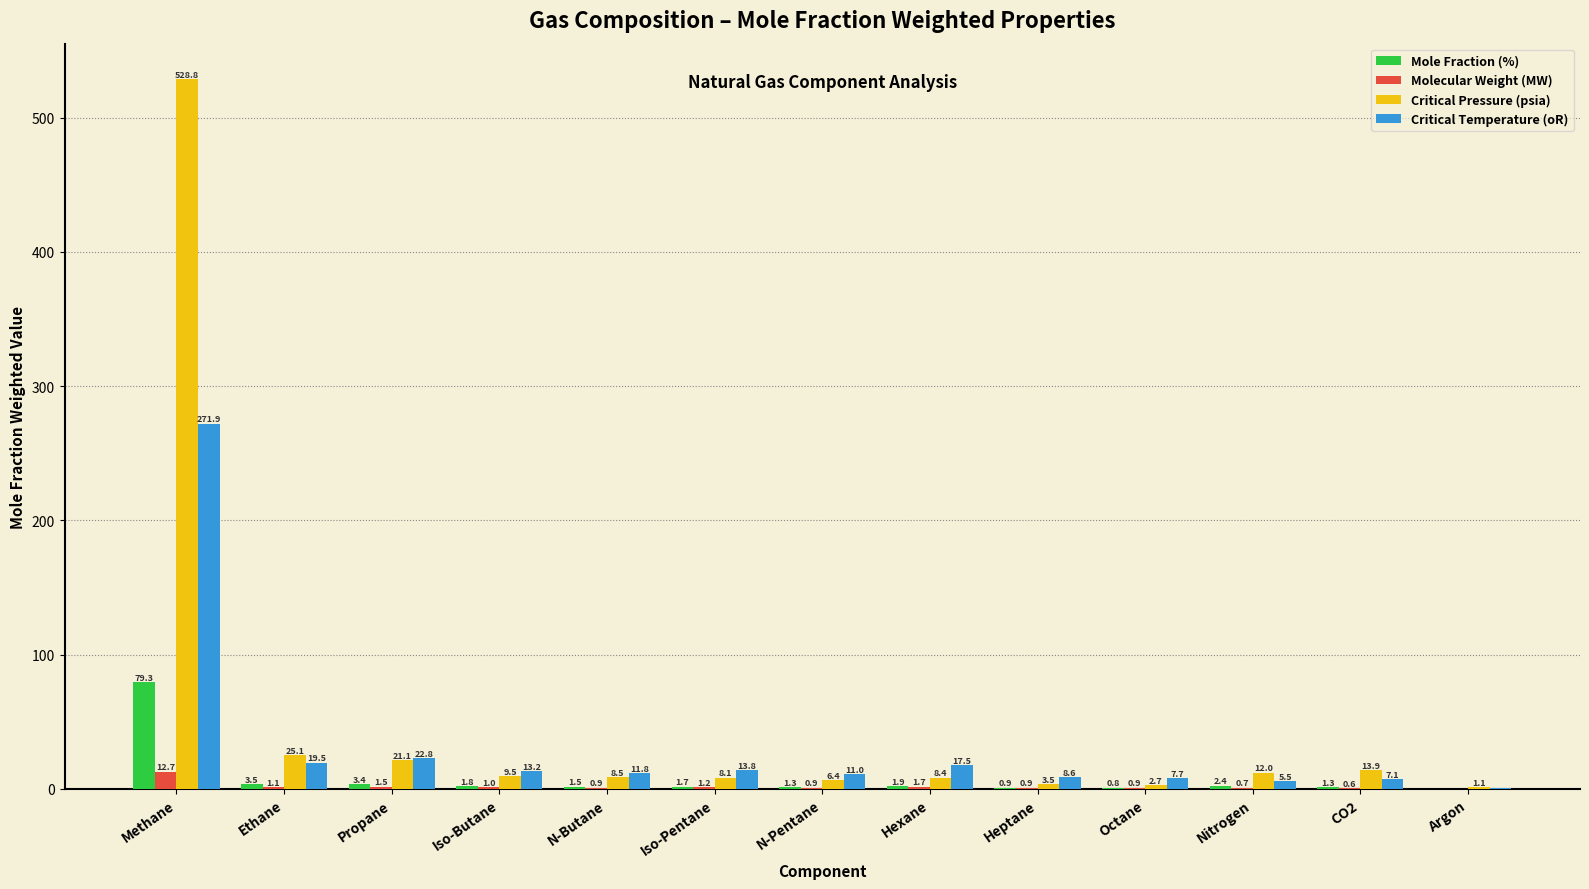

How many series are shown in this chart?

4